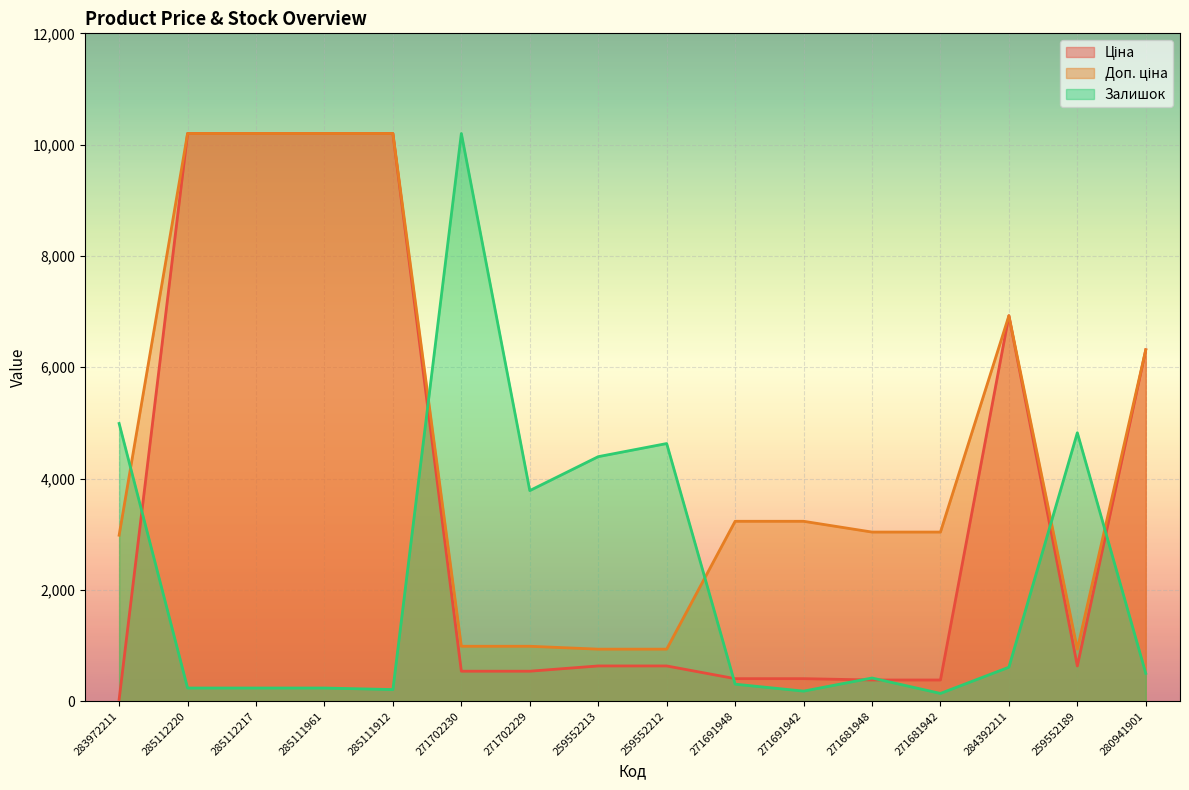

Which series has the widest spread of values?

Ціна